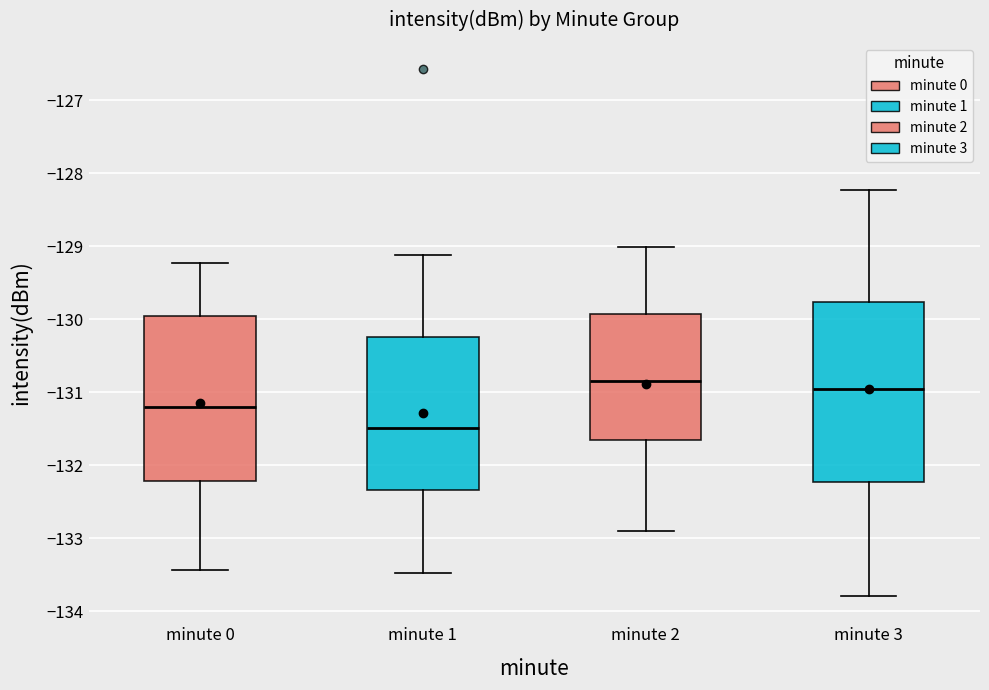

Which box has the lowest median line?

minute 1